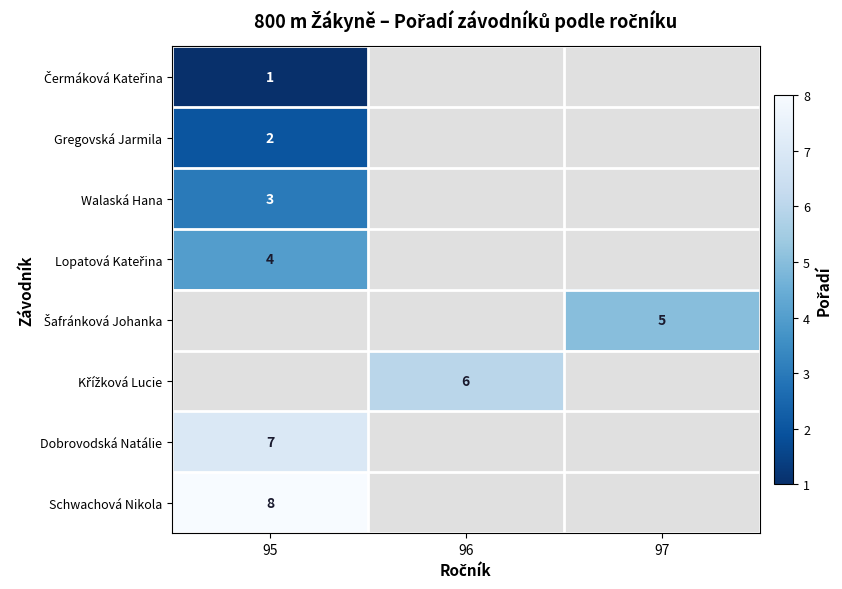

The Gregovská Jarmila series shows 2 at 95. True or false?

True